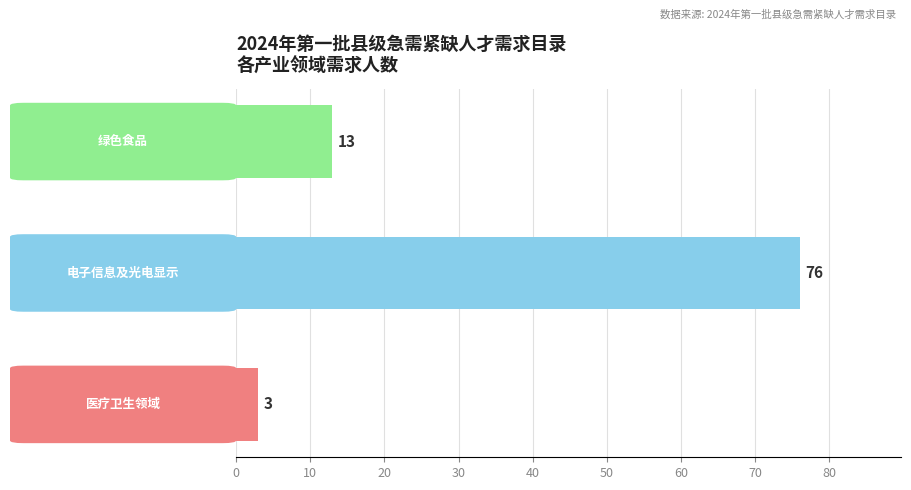

What is the sum of all values?

92